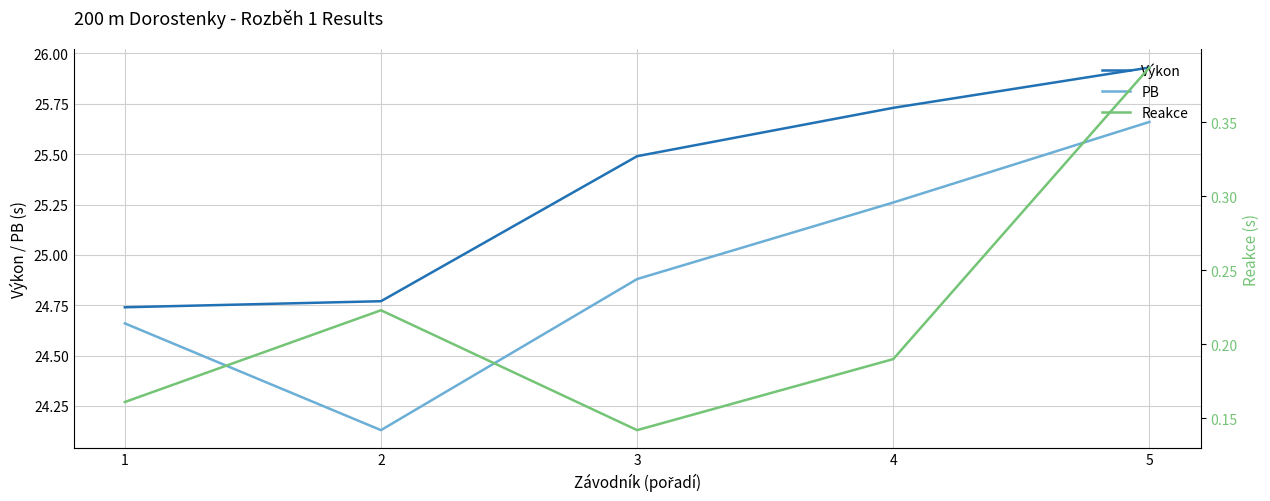

How many lines are shown in the chart?

3